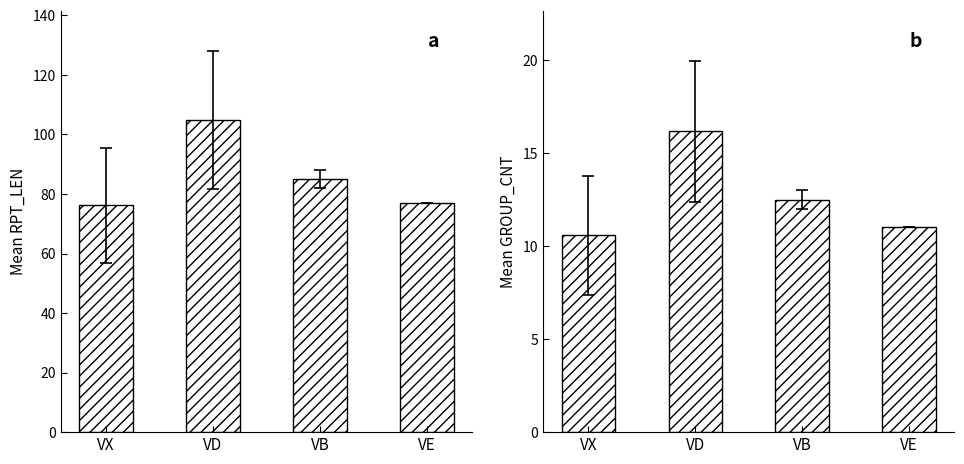

At which category is the sum across all series the highest?

VD